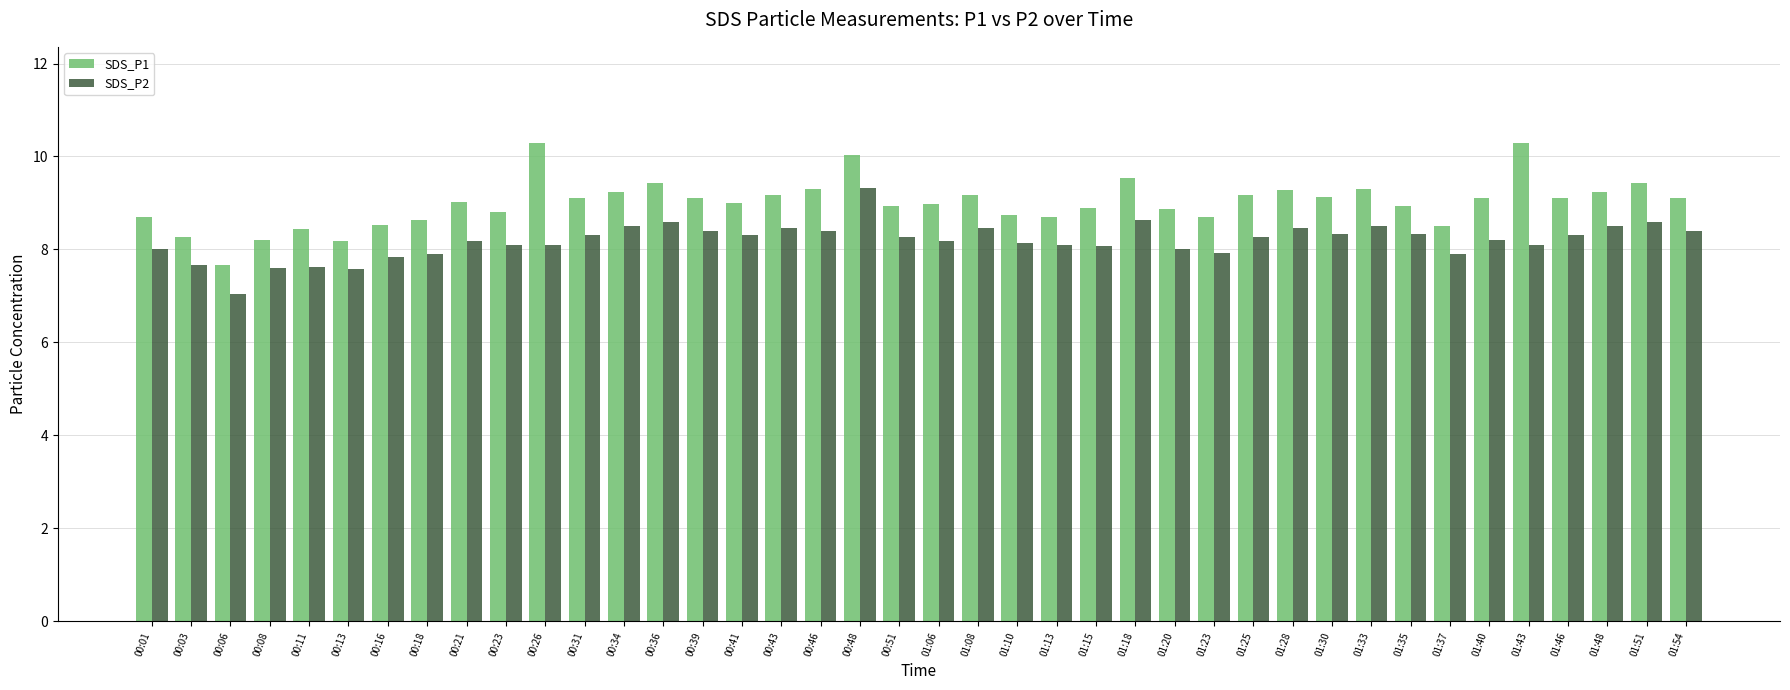

The SDS_P2 series shows 10.3 at 00:16. True or false?

False